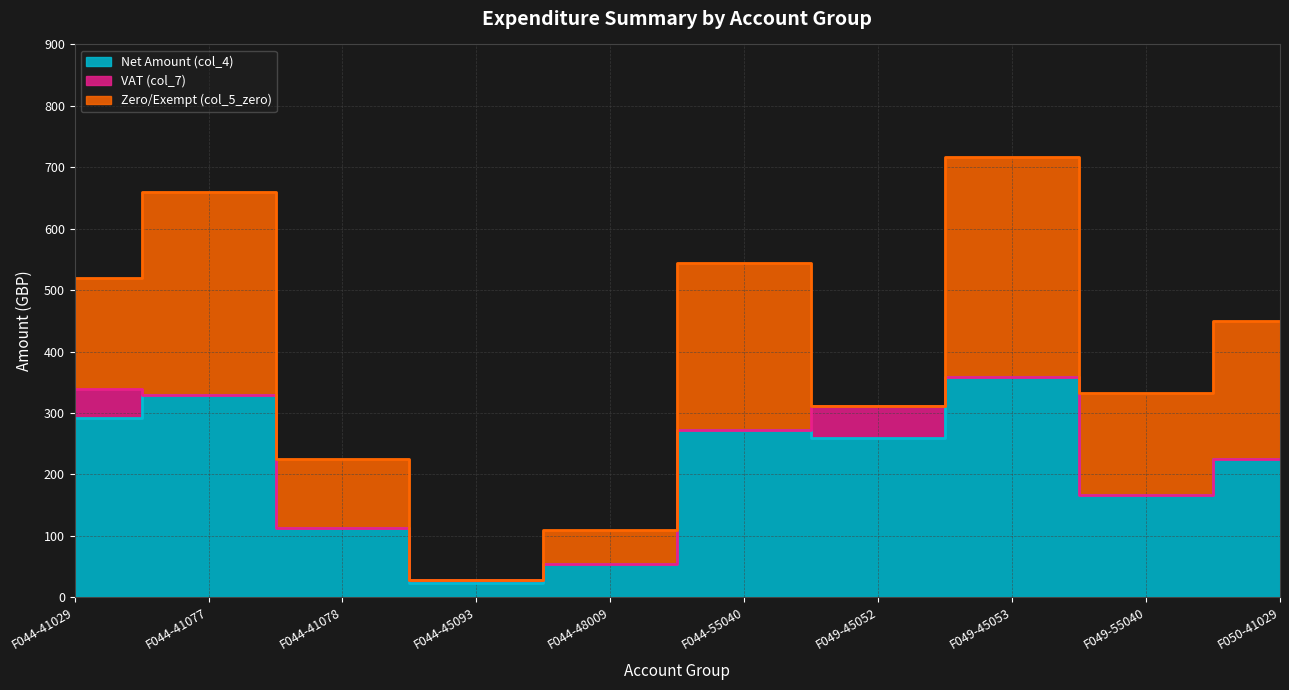

At which label does Net Amount (col_4) reach its peak?

F049-45053